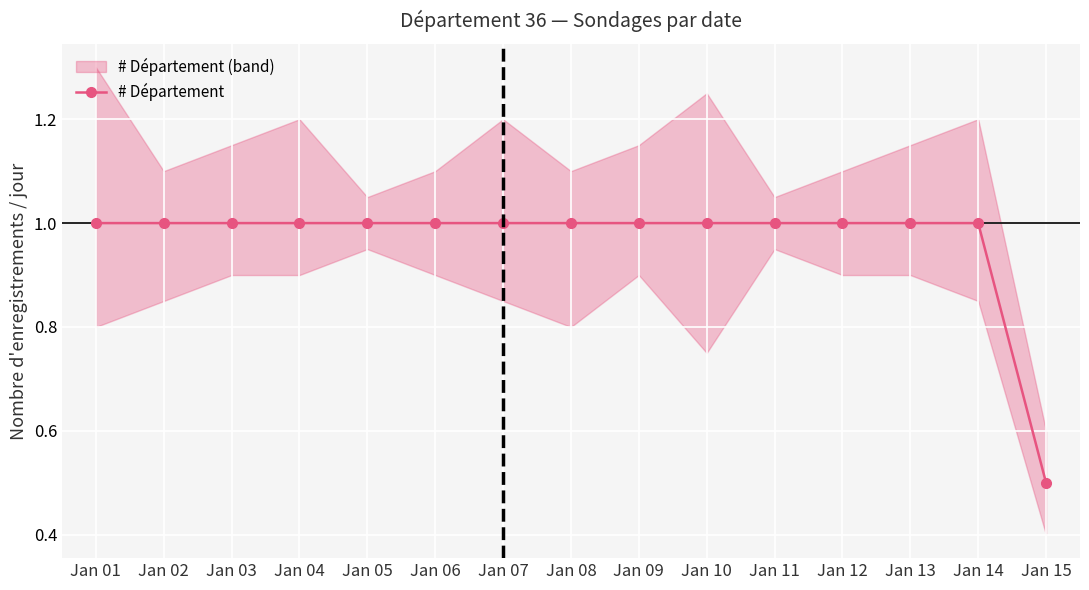

Reading left to right, transcribe all the data shown in this chart.

1.0	1.0	1.0	1.0	1.0	1.0	1.0	1.0	1.0	1.0	1.0	1.0	1.0	1.0	0.5